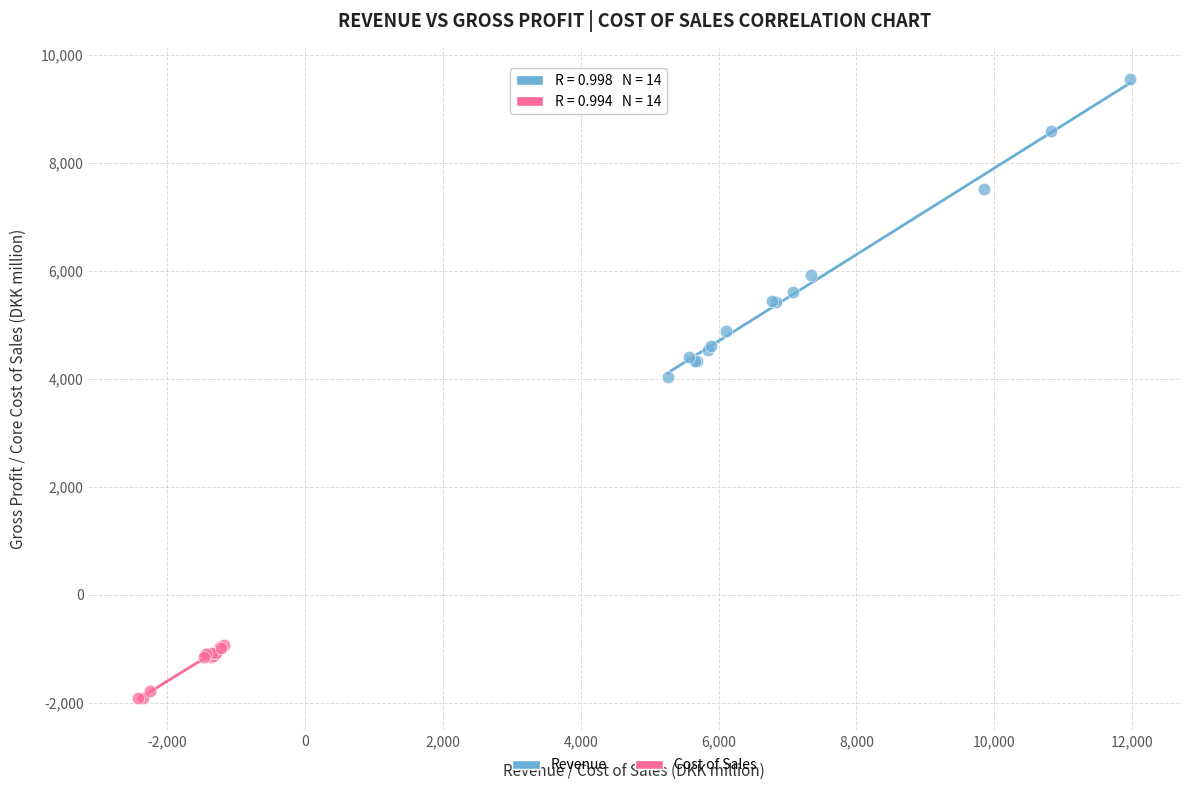

Which series has the largest Y range (max minus min)?

Revenue